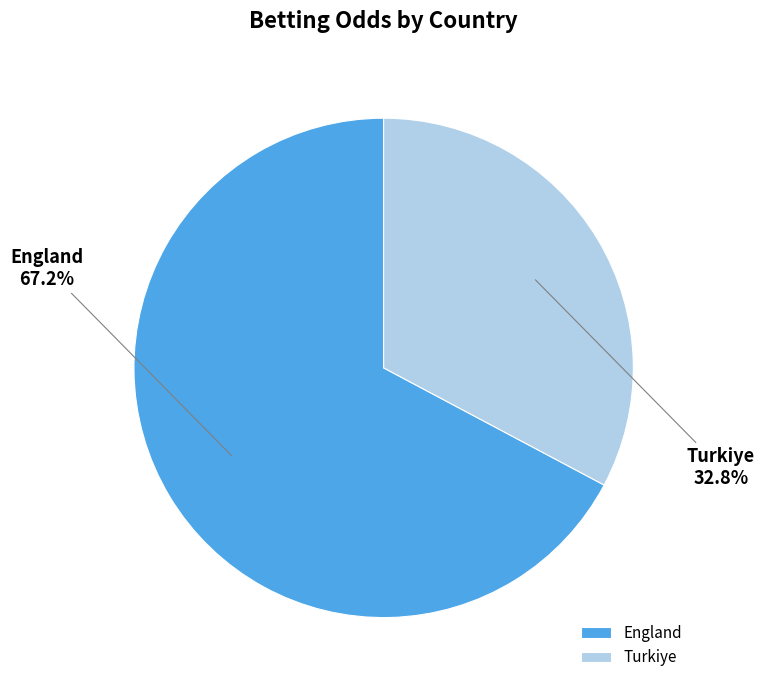

How much of the chart is everything except Turkiye?

67.2%